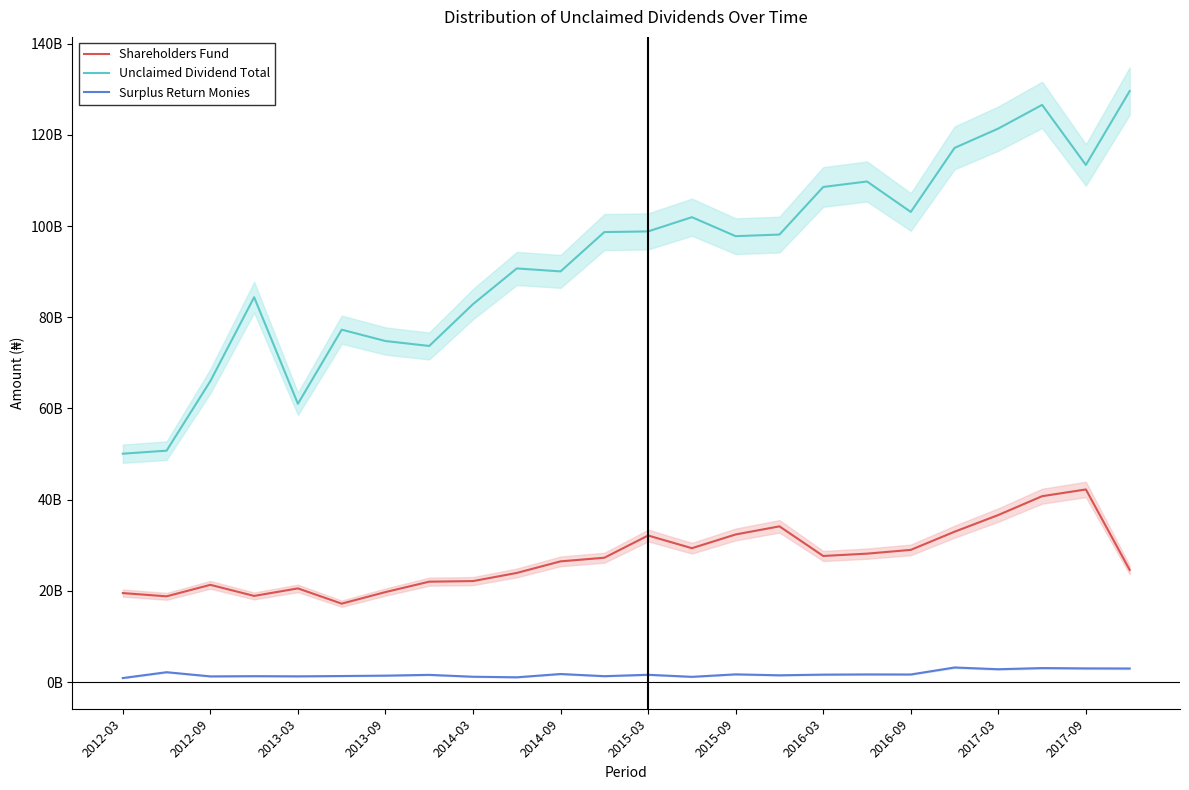

At how many categories does at least one series exceed 25764772032?

24